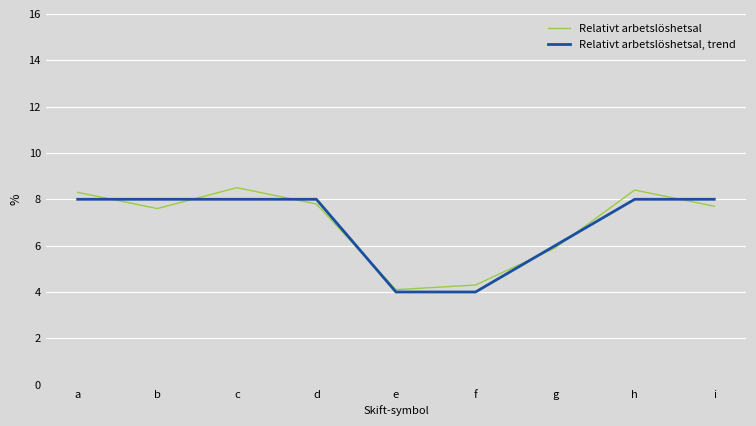

List the series in order of their overall mean, highest first.

Relativt arbetslöshetsal, Relativt arbetslöshetsal, trend